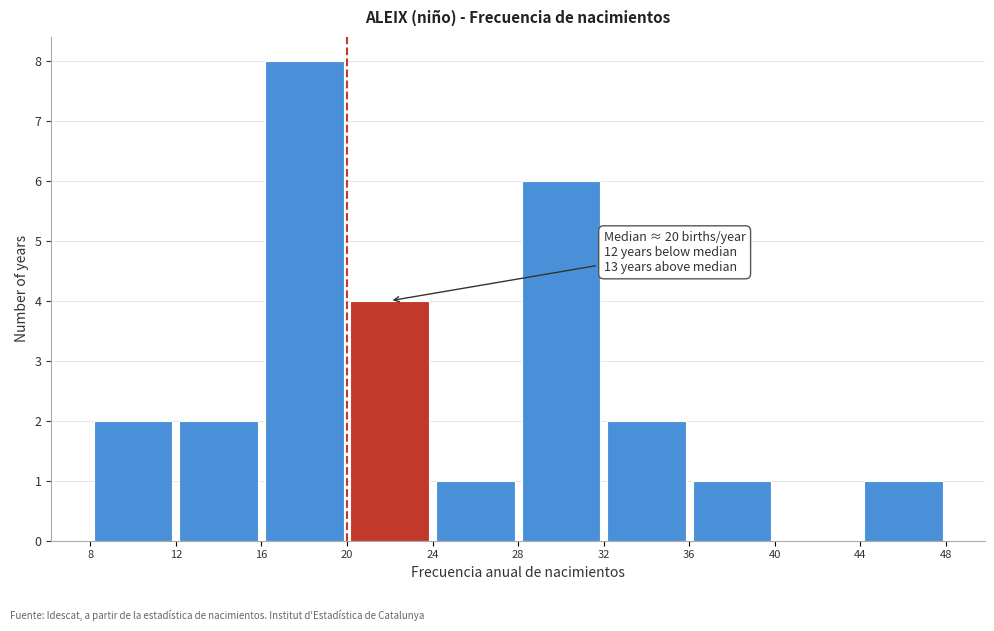

Over which range of the x-axis is the bar tallest?

16 to 20